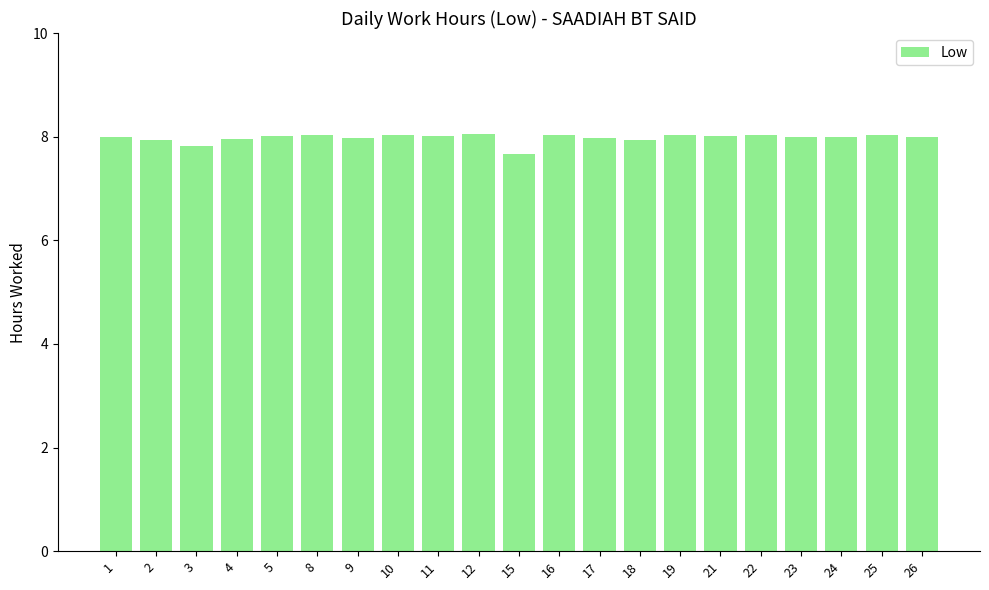

At which label is the value closest to 7?

15